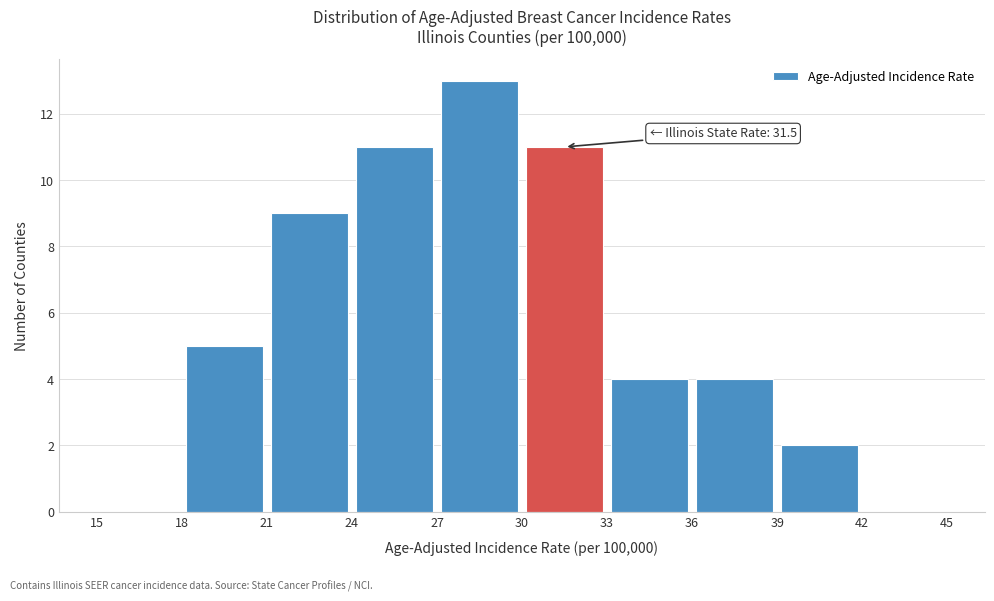

Which range on the x-axis has the tallest bar?

27 to 30